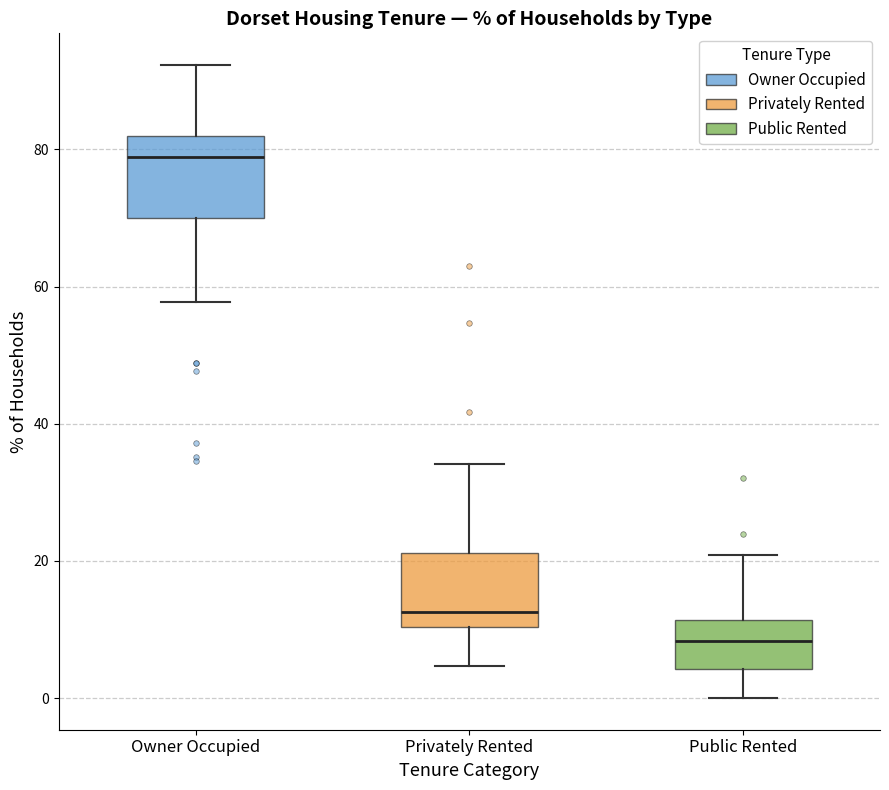

Where is the upper edge of the box for Public Rented on the y-axis? The values are not printed on the chart, so give them approximately, as read against the axis.

12